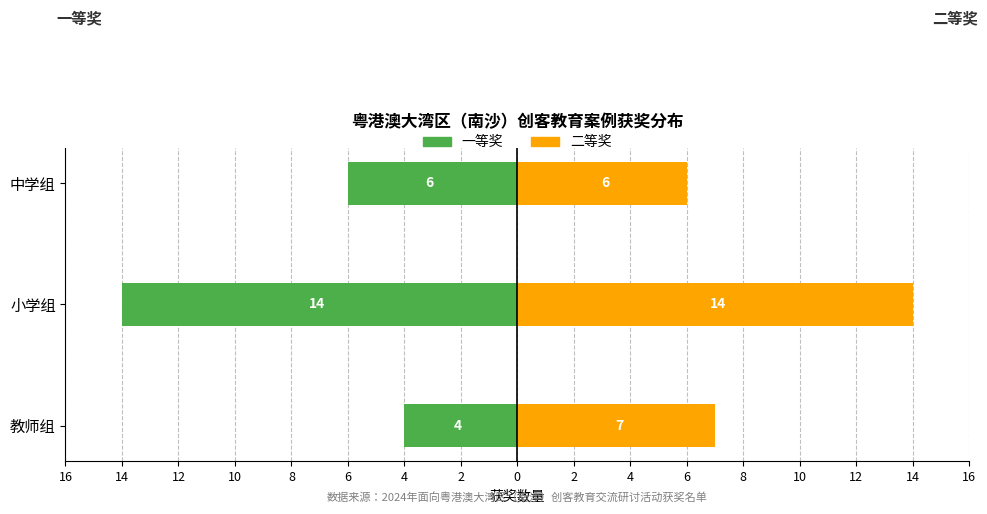

The value of 一等奖 at 小学组 is -14. True or false?

True